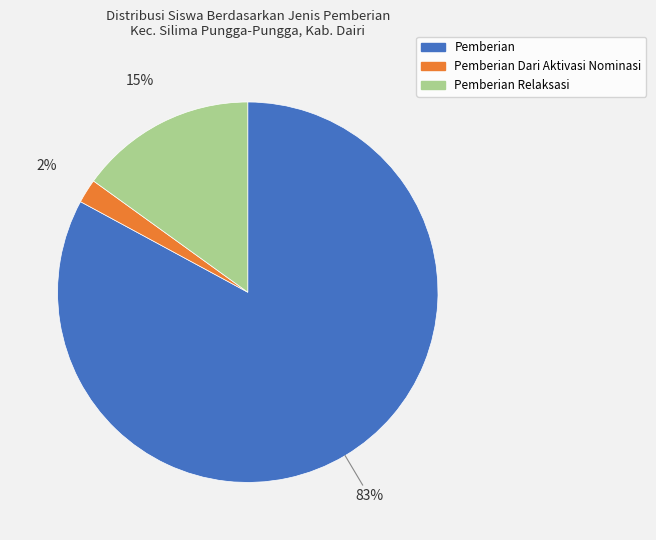

Is there a majority slice in this chart?

Yes